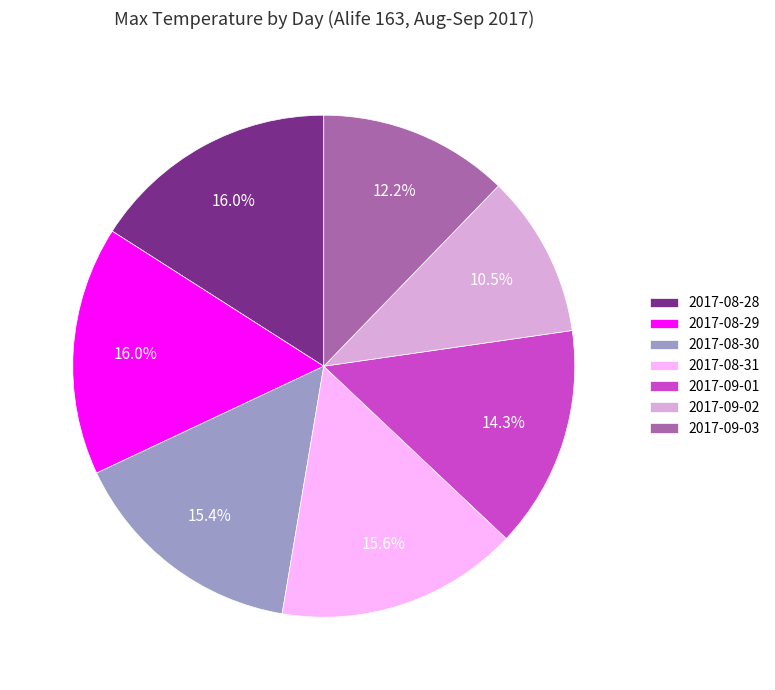

To the nearest percent, what percentage of the pie is 2017-08-31?

16%